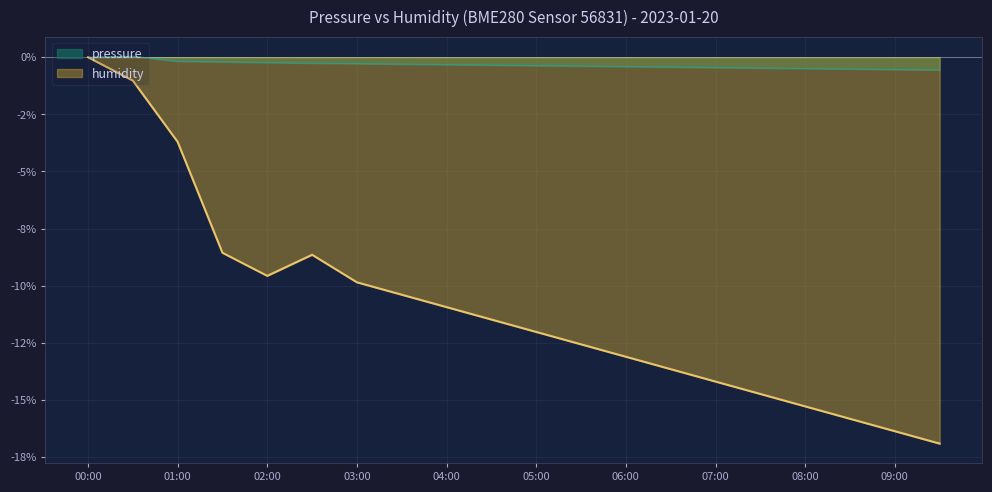

At which label does humidity reach its minimum?

09:30